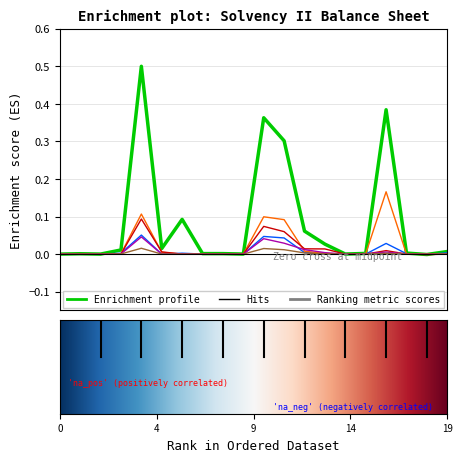

What is the maximum value shown in the chart?

0.5